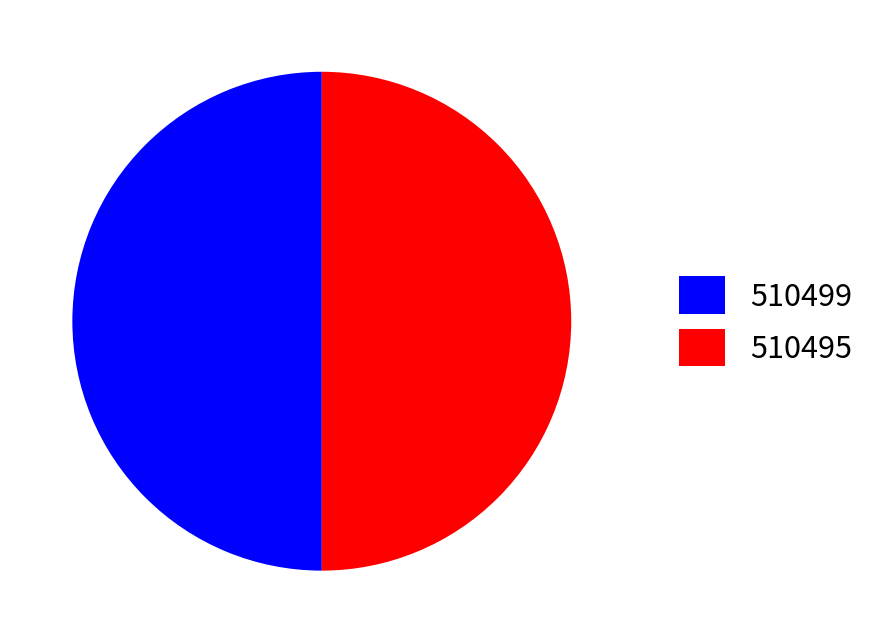

How many slices are in this pie chart?

2